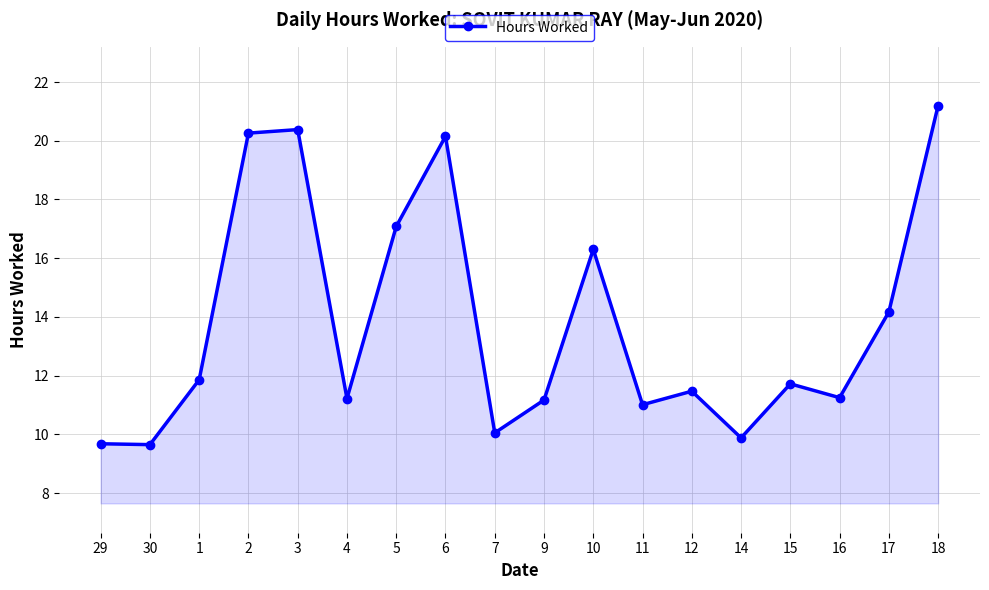

What is the ratio of the value at 18 to the value at 9?

1.9